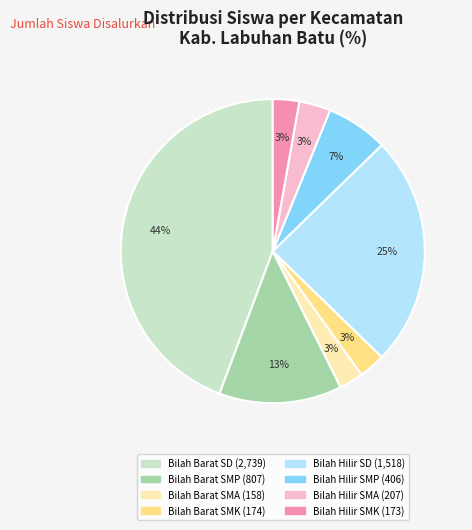

Is there any slice that represents more than half of the pie?

No